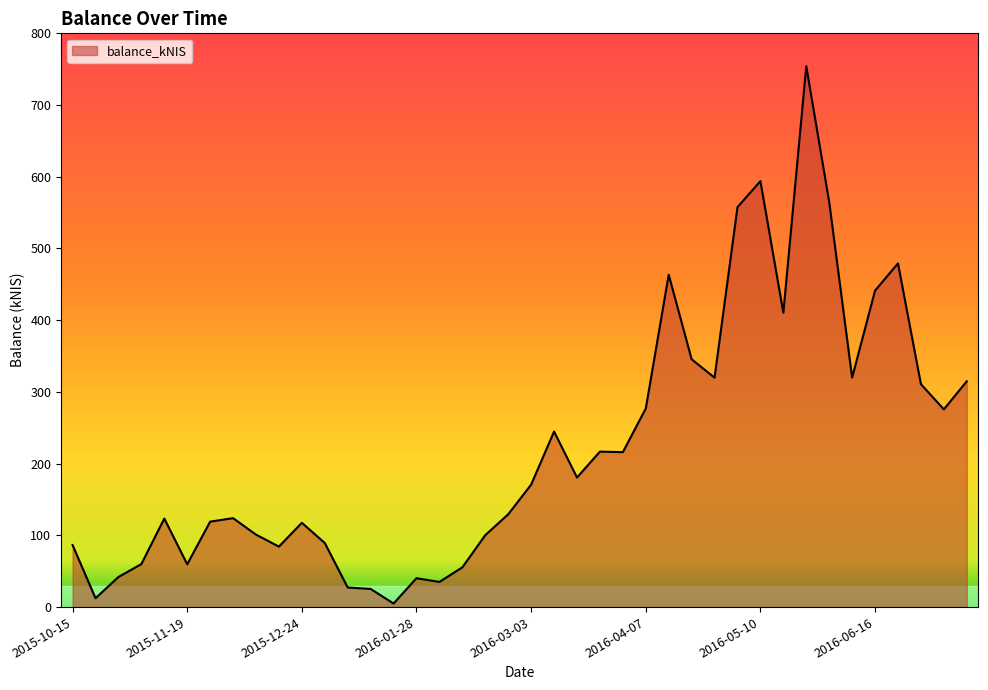

What is the maximum value shown in the chart?

754.1